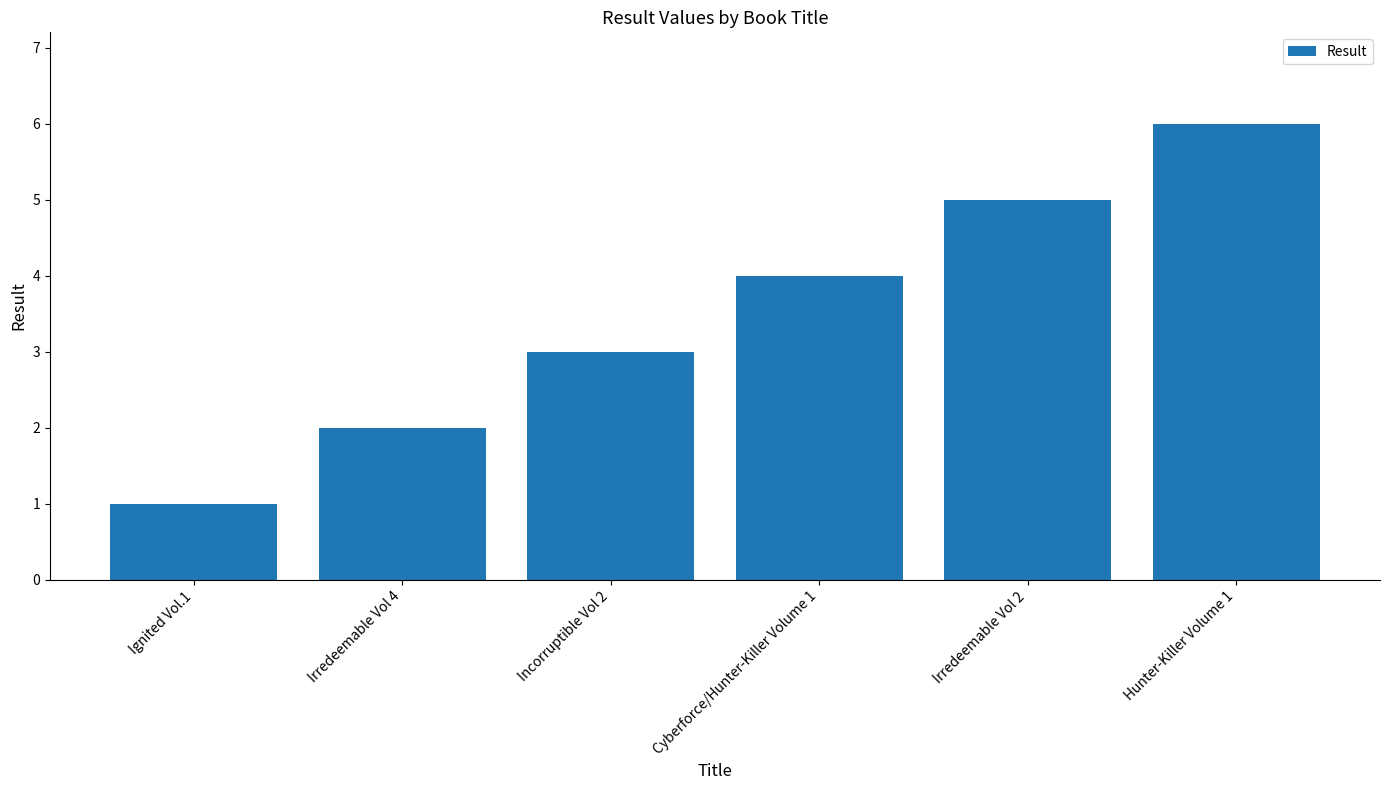

What is the label of the 5th bar from the right?

Irredeemable Vol 4